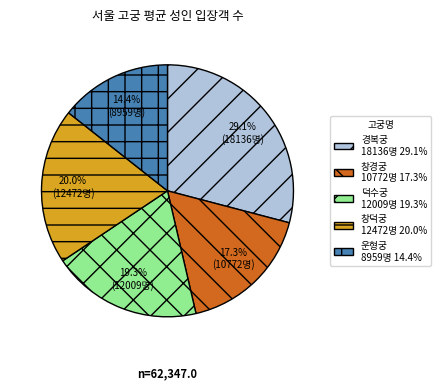

Which has a higher value, 덕수궁 or 창경궁?

덕수궁